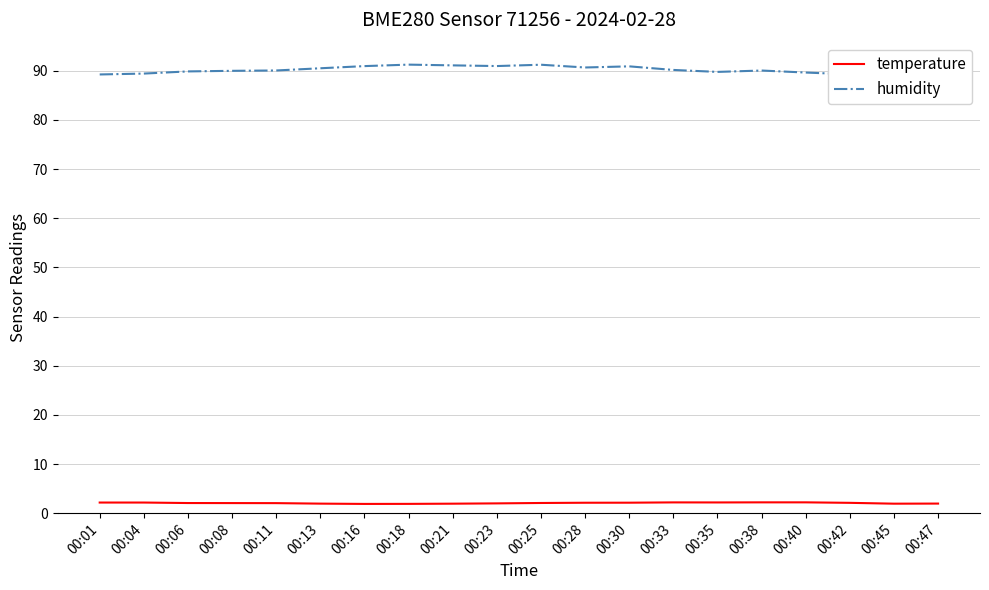

The value of humidity at 00:13 is 90.5. True or false?

True